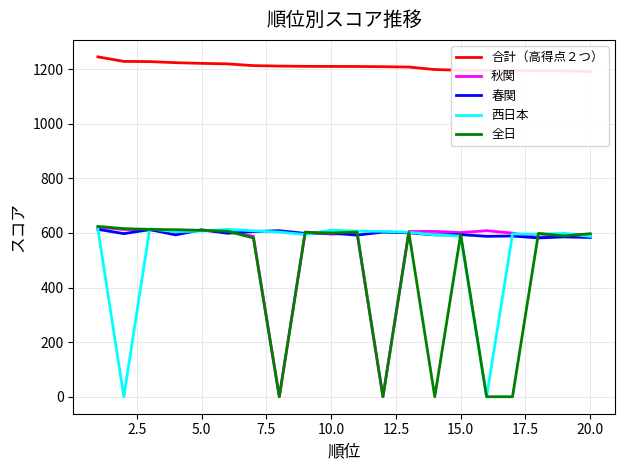

What is the difference between the maximum and minimum values in the 西日本 series?

614.8